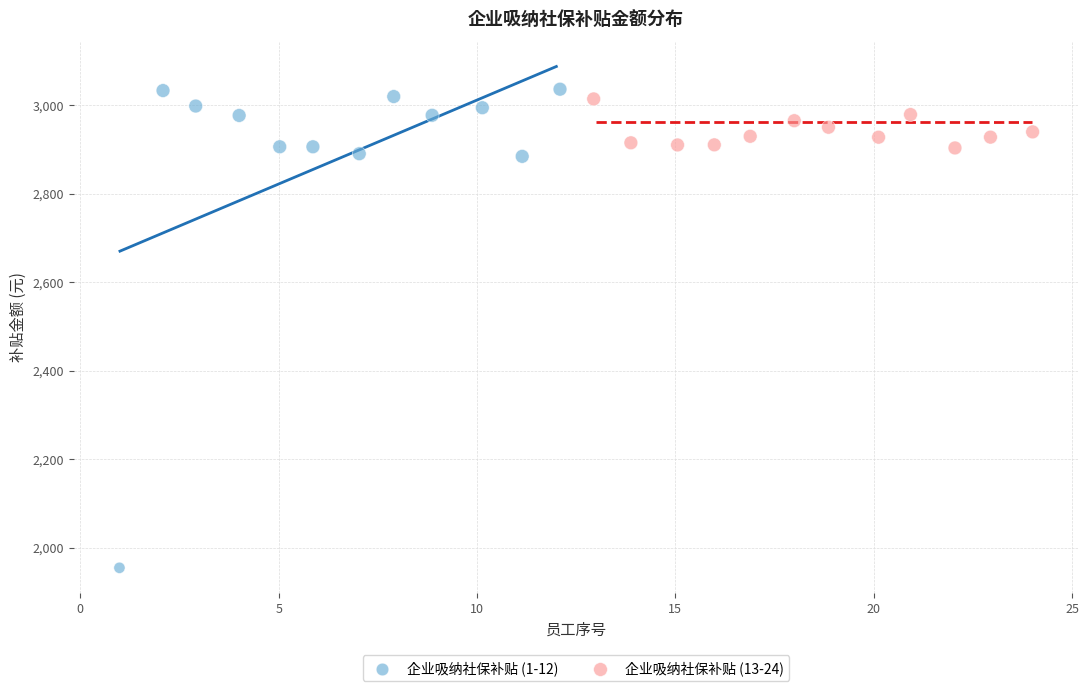

What are all the series names shown in the legend?

企业吸纳社保补贴 (1-12), 企业吸纳社保补贴 (13-24)